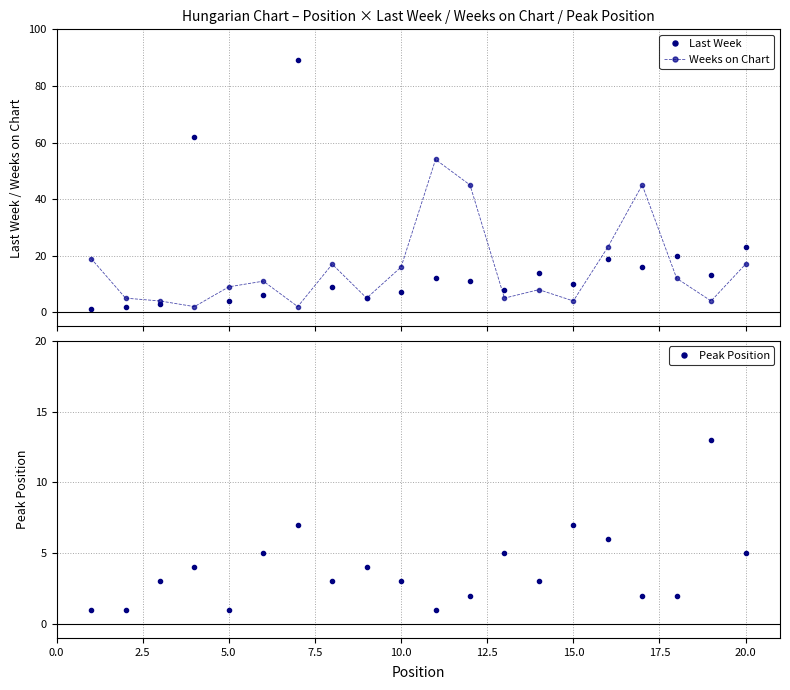

The value of Peak Position at 10.0 is 3. True or false?

True